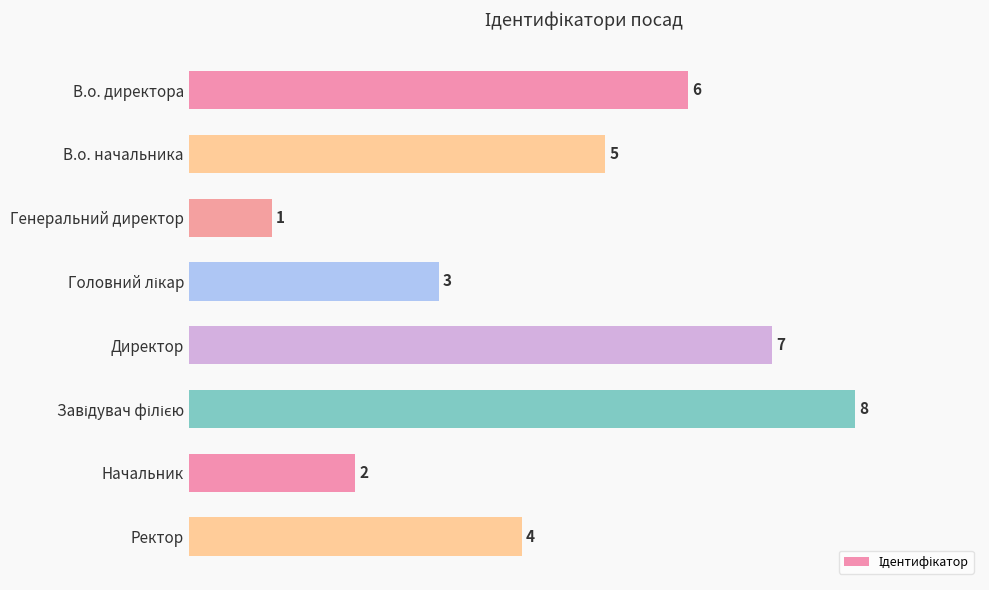

What is the smallest value displayed?

1